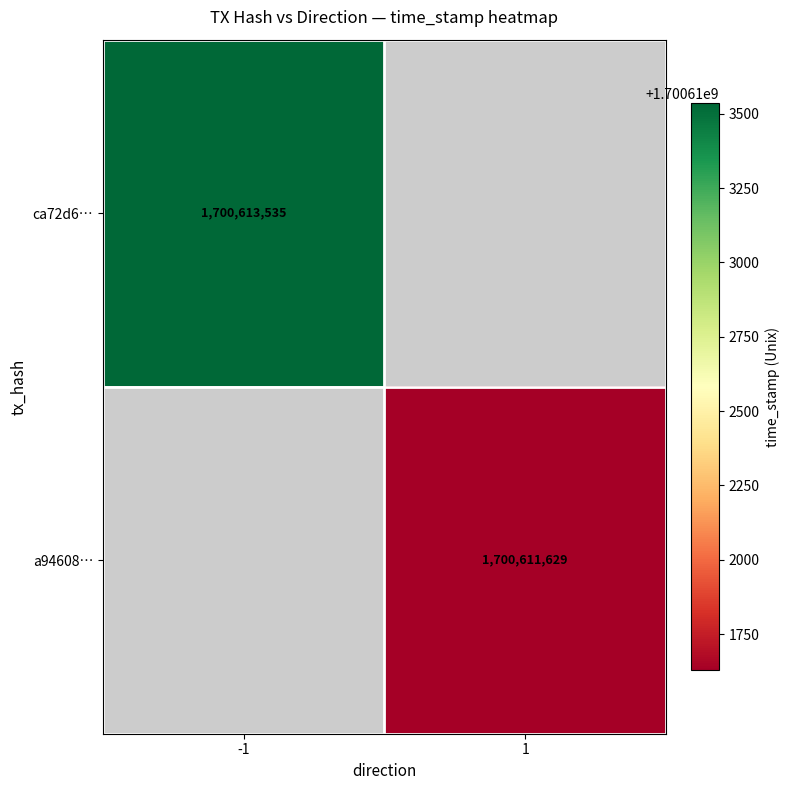

What is the smallest value displayed?

1700611629.0